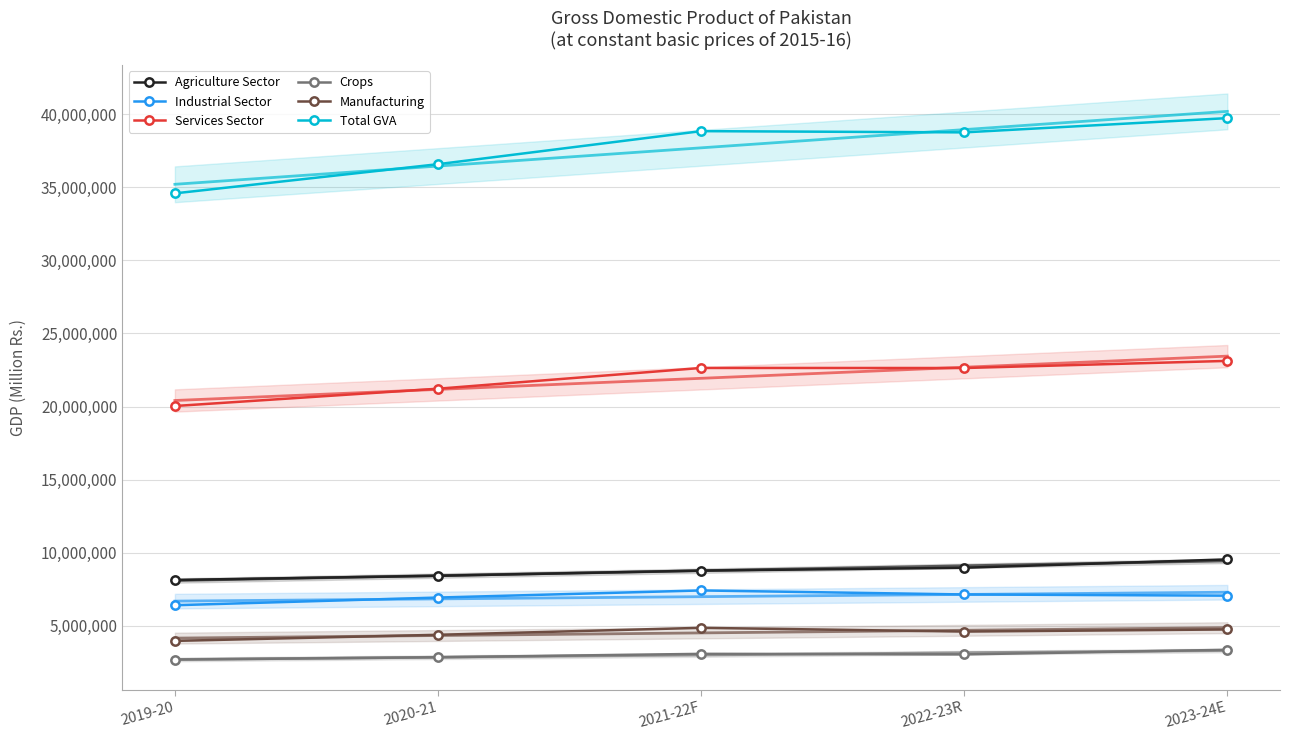

Which category has the highest value across all series?

2023-24E